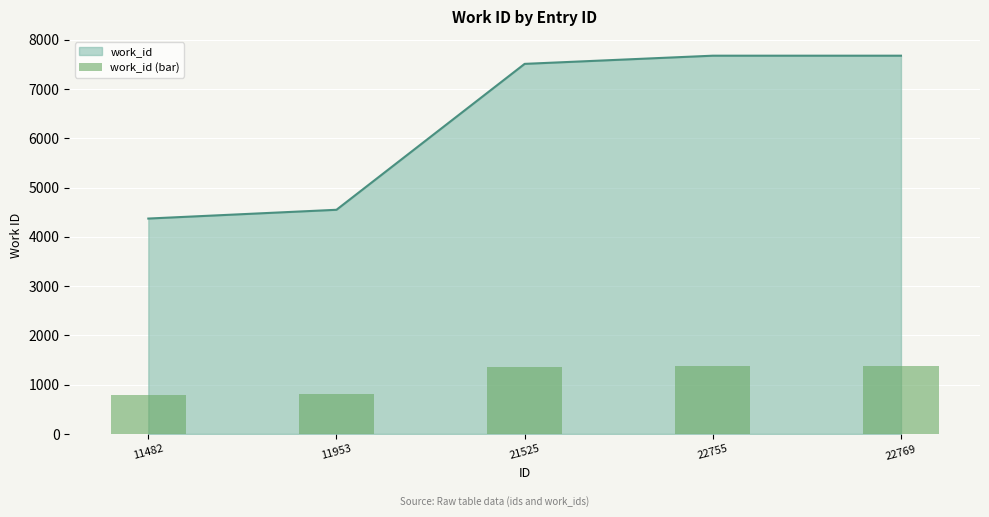

At which label does work_id reach its minimum?

11482